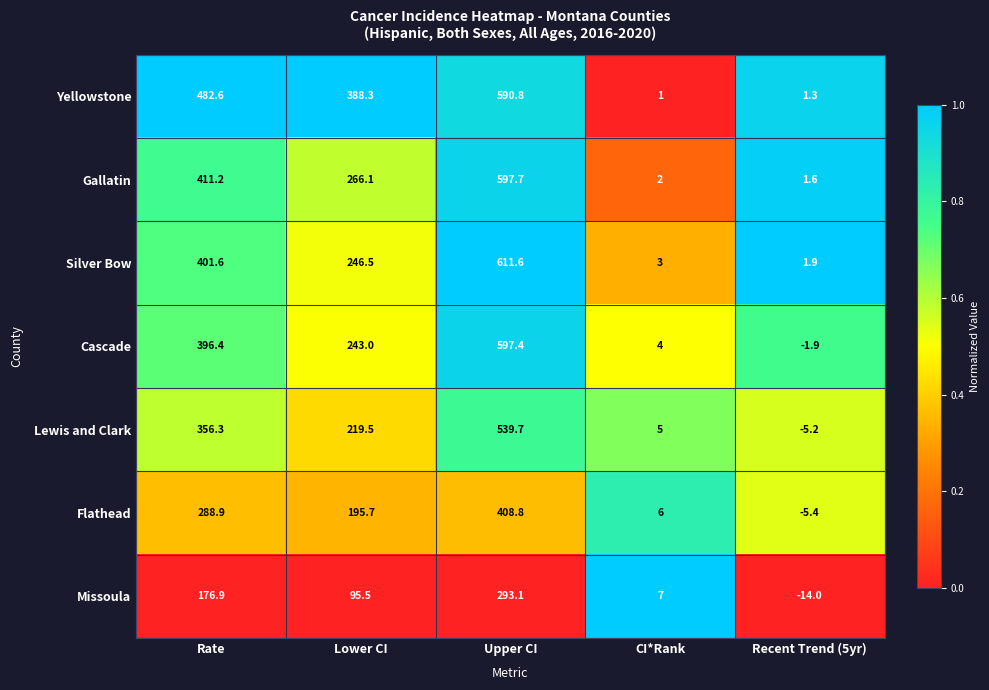

True or false: Flathead has a value of 195.7 at Lower CI.

True